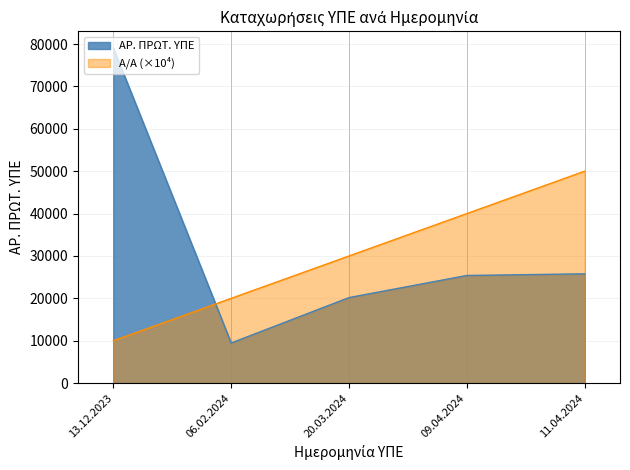

Which series changed the most between 13.12.2023 and 20.03.2024?

ΑΡ. ΠΡΩΤ. ΥΠΕ